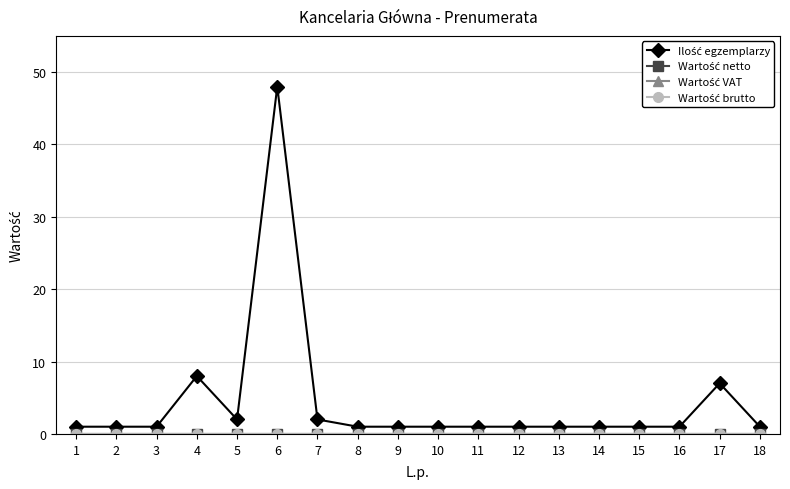

How many lines are shown in the chart?

4